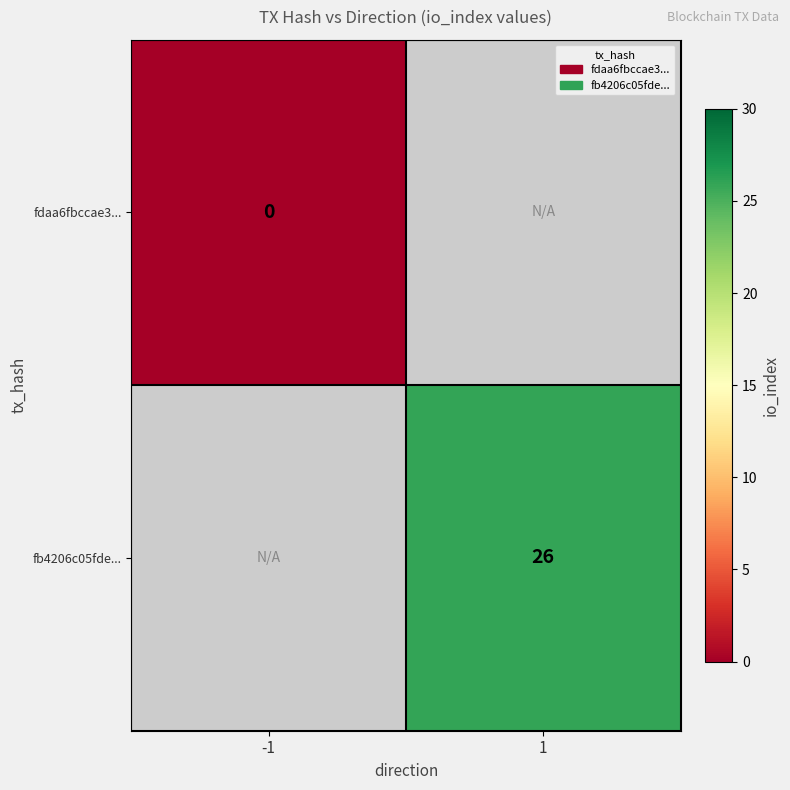

Is the value of fb4206c05fde... at 1 greater than the value of fdaa6fbccae3... at -1?

Yes